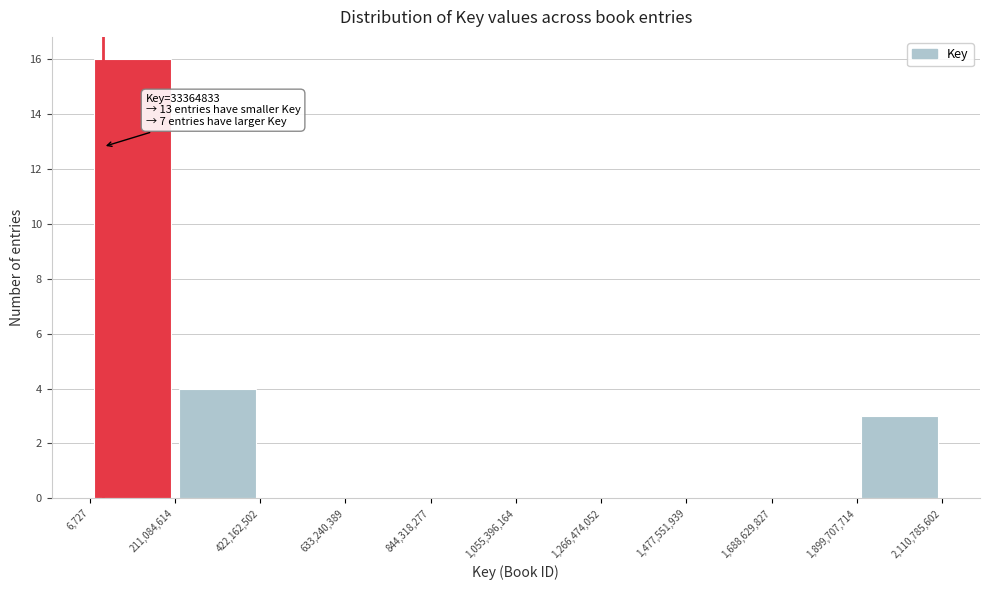

Which range on the x-axis has the tallest bar?

6,727 to 211,084,614